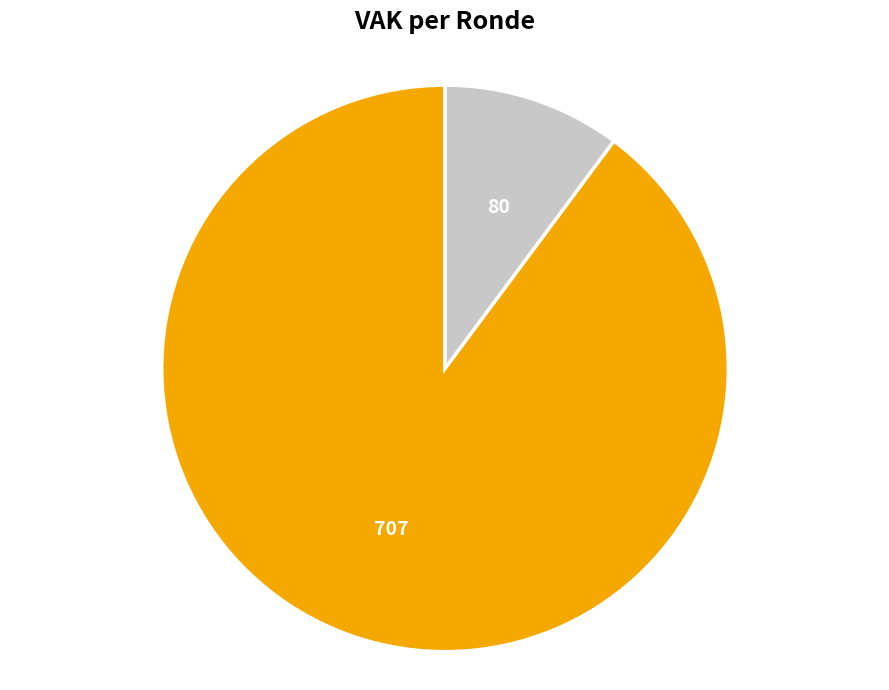

Count the number of slices in the pie.

2